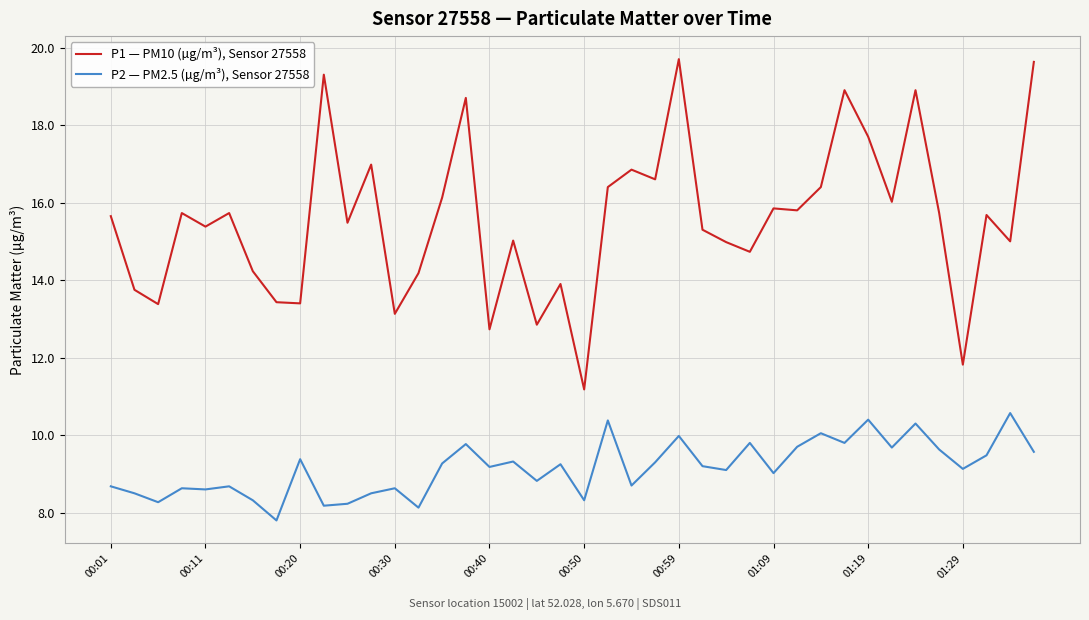

True or false: P2 — PM2.5 (µg/m³), Sensor 27558 and P1 — PM10 (µg/m³), Sensor 27558 cross at least once.

False